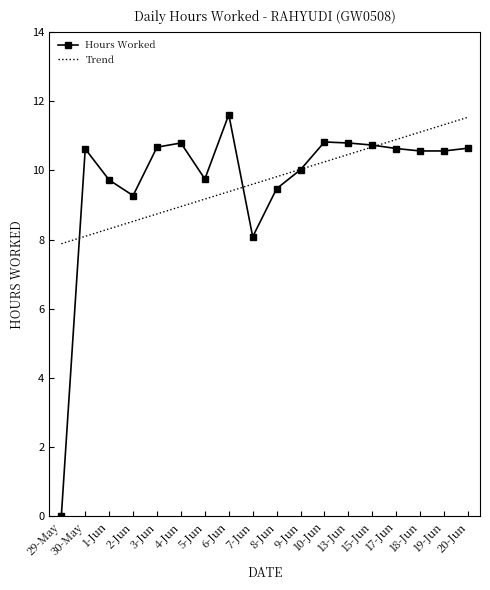

What is the sum of the Hours Worked values at 19-Jun and 4-Jun?

21.4